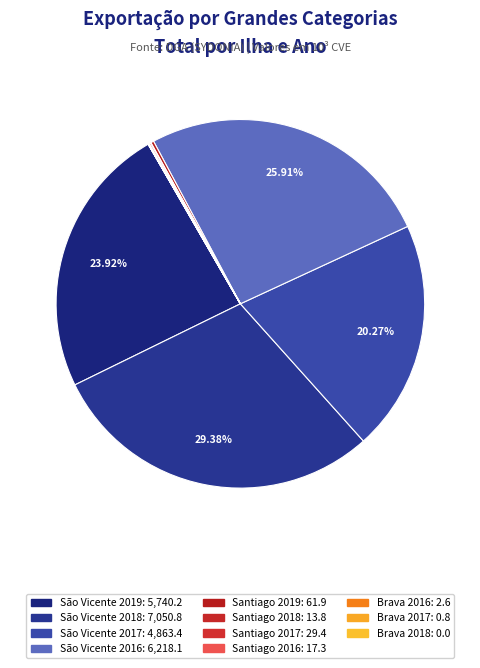

Is it true that Brava 2018 is 0% of the pie?

True